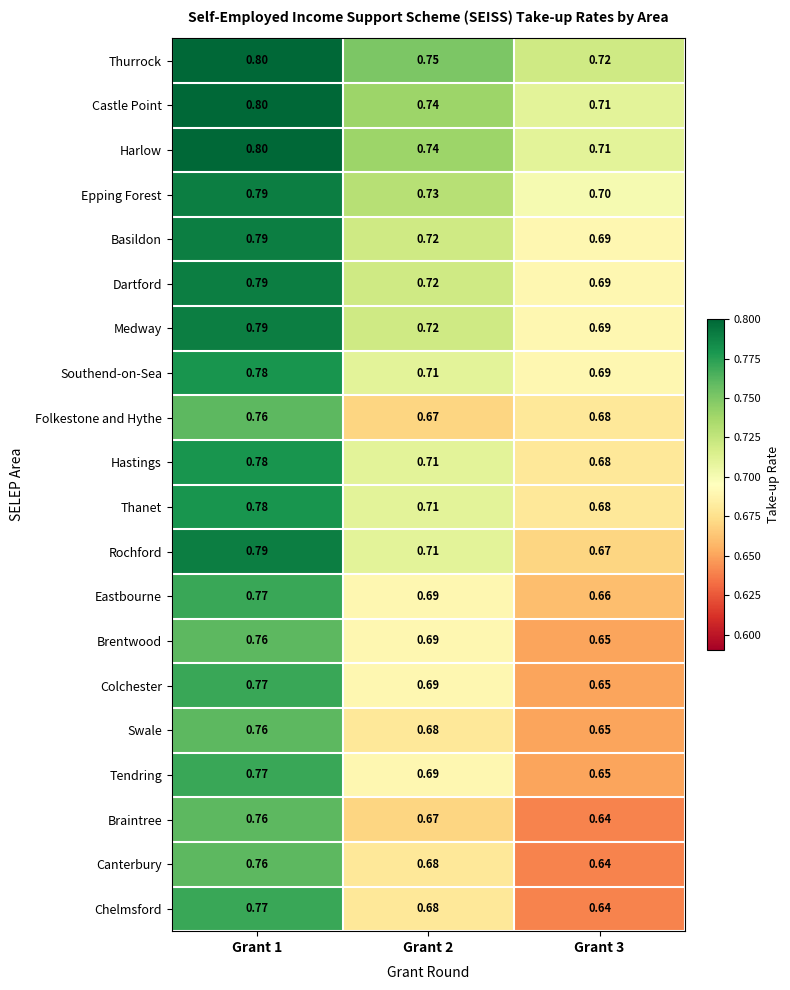

Which series has the largest range (max minus min)?

Chelmsford